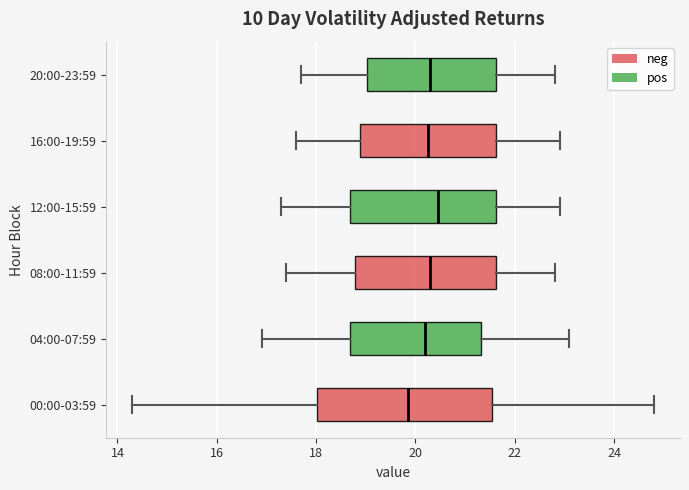

Reading bottom to top, transcribe this box plot: for each box, give where its median line is, the range the box spans, and where its two whiskers end, as read against the x-axis. The values are not printed on the chart, so give them approximately, as read against the axis.

00:00-03:59: median 19.8, box 18.0 to 21.6, whiskers 14.4 to 24.8
04:00-07:59: median 20.2, box 18.6 to 21.4, whiskers 17.0 to 23.2
08:00-11:59: median 20.4, box 18.8 to 21.6, whiskers 17.4 to 22.8
12:00-15:59: median 20.4, box 18.6 to 21.6, whiskers 17.4 to 23.0
16:00-19:59: median 20.2, box 18.8 to 21.6, whiskers 17.6 to 23.0
20:00-23:59: median 20.4, box 19.0 to 21.6, whiskers 17.8 to 22.8